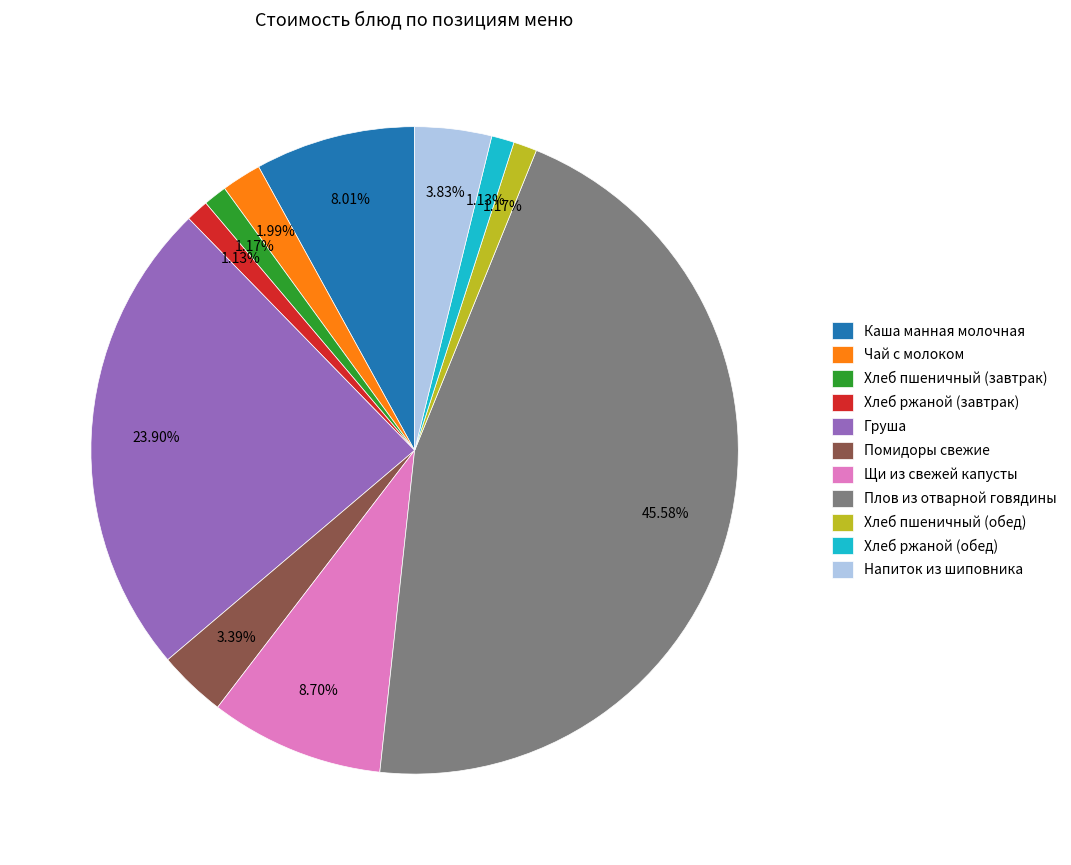

Which has a higher value, Помидоры свежие or Хлеб ржаной (обед)?

Помидоры свежие